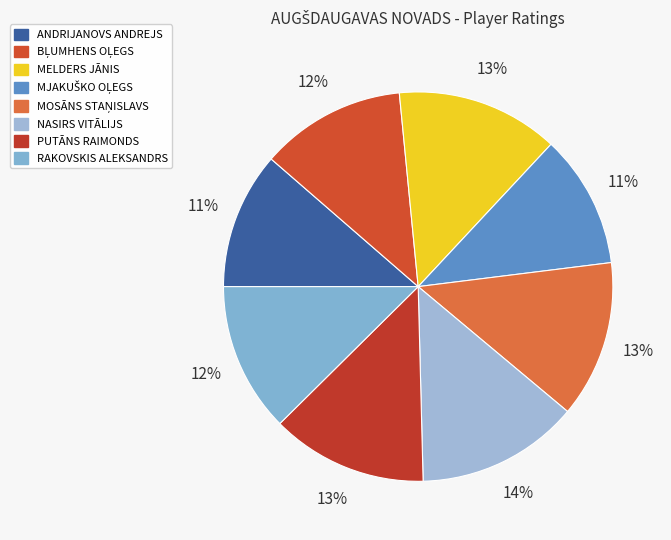

Is BĻUMHENS OĻEGS the majority of the pie?

No